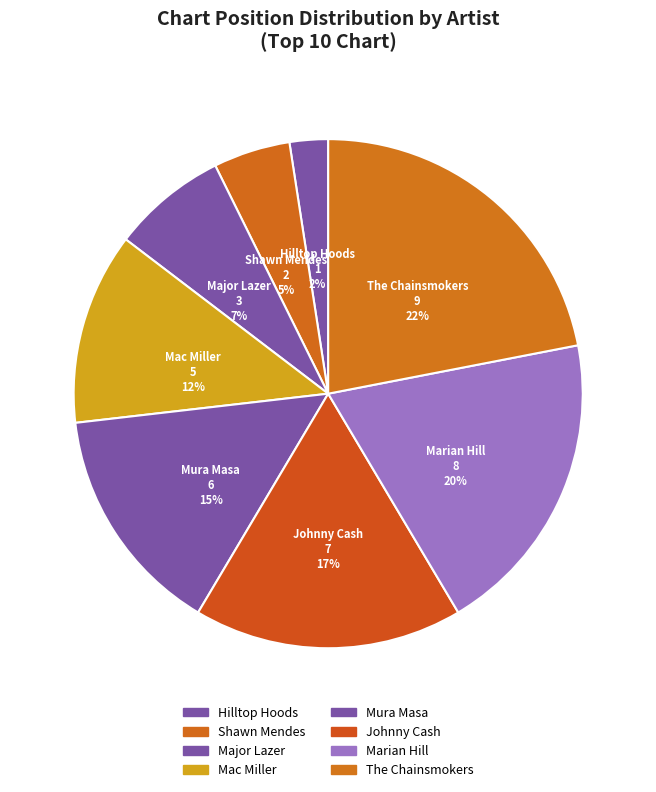

Does The Chainsmokers account for over 50% of the chart?

No